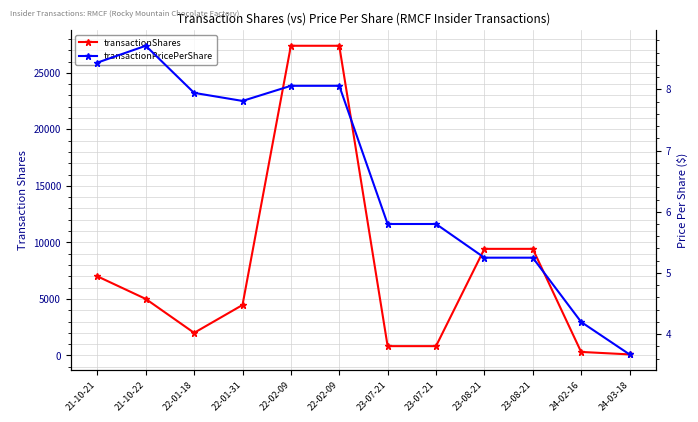

Which series has the widest spread of values?

transactionShares